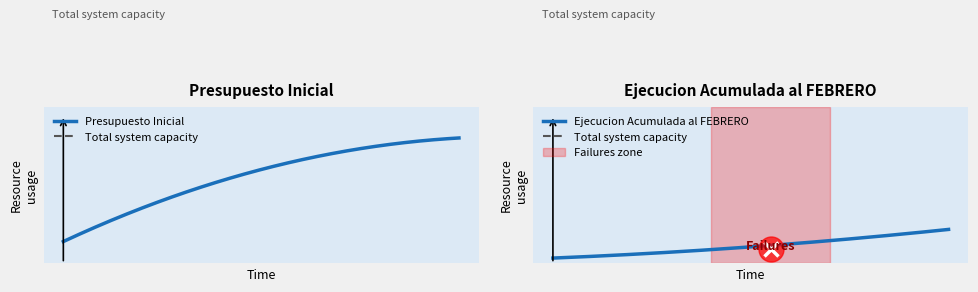

True or false: Presupuesto Vigente has a value of 128534 at Ministerio de Defensa Nacional.

False